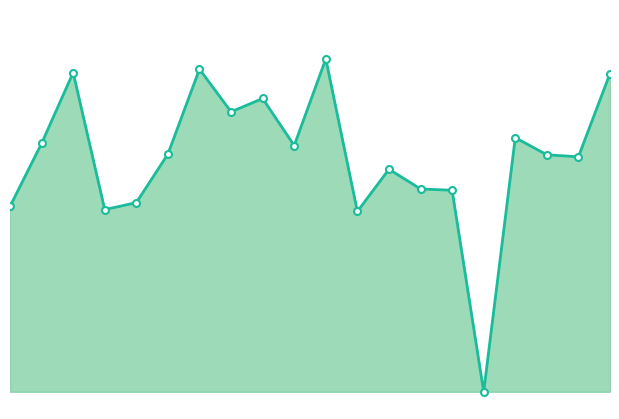

Does the chart display data point markers on the line(s)?

No